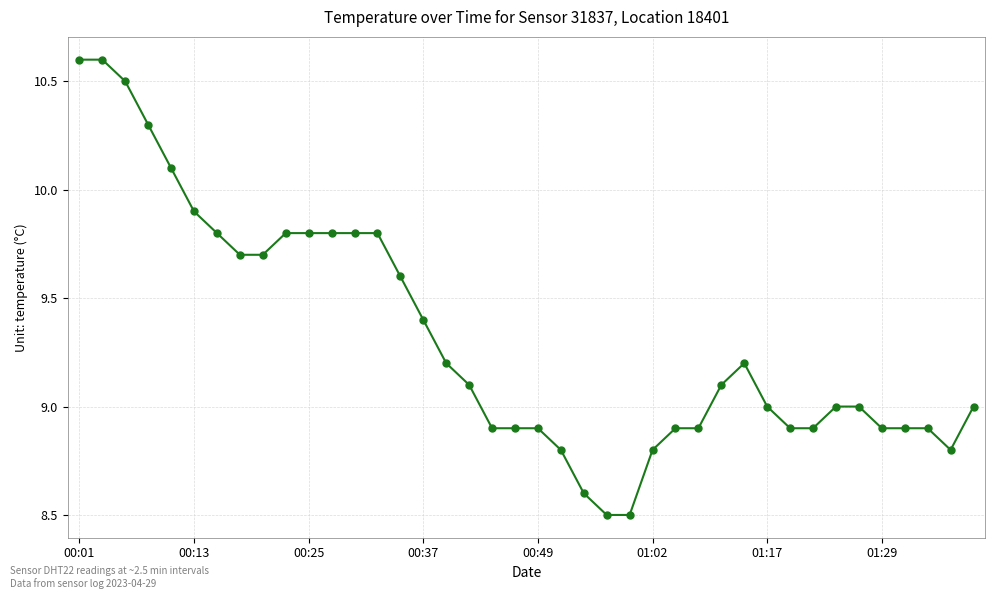

What is the difference between the maximum and minimum values?

2.1